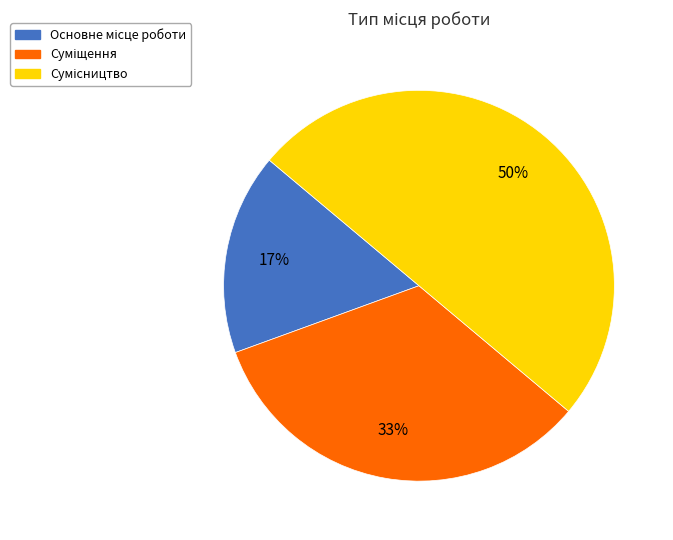

How many slices are in this pie chart?

3